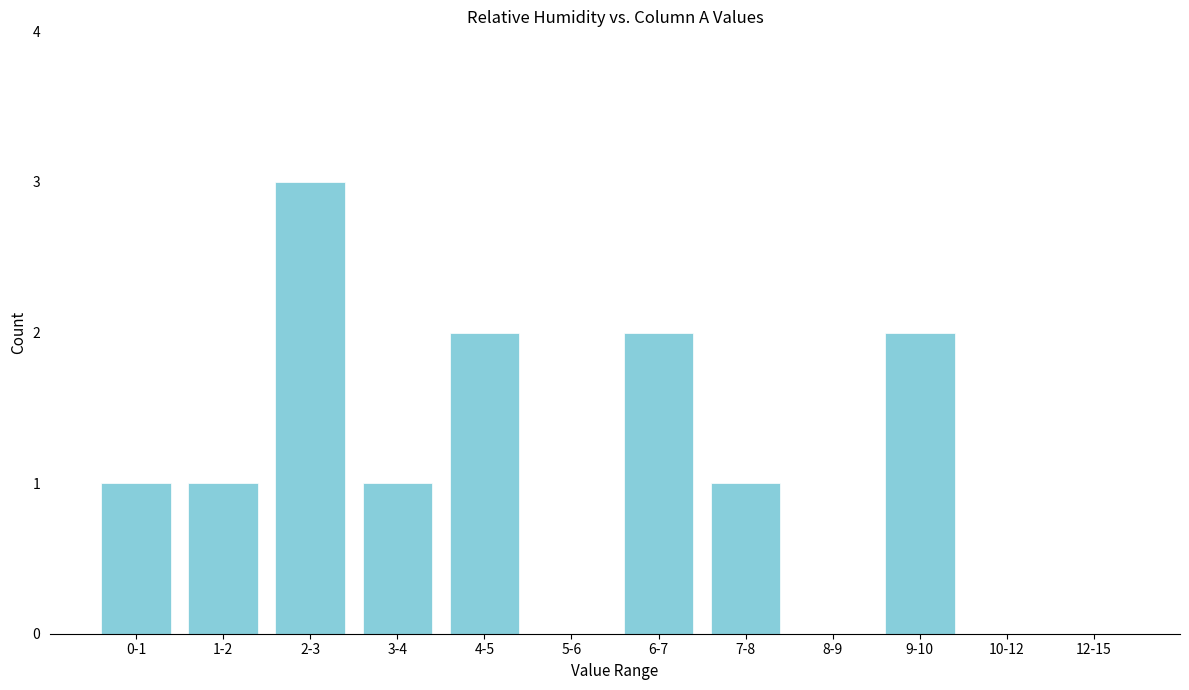

Reading left to right, extract all data points from this chart.

0-1=1	1-2=1	2-3=3	3-4=1	4-5=2	5-6=0	6-7=2	7-8=1	8-9=0	9-10=2	10-12=0	12-15=0